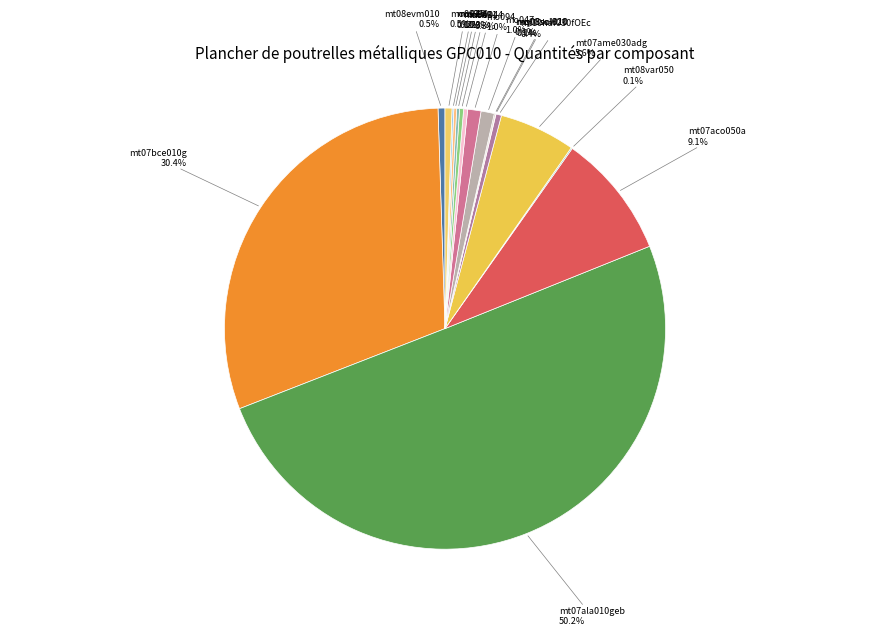

What is the smallest slice in the pie chart?

mq08sol010 (h)